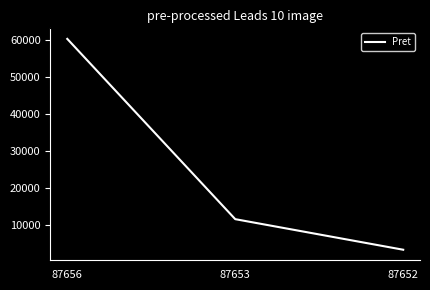

List the labels in order of value, largest first.

87656, 87653, 87652